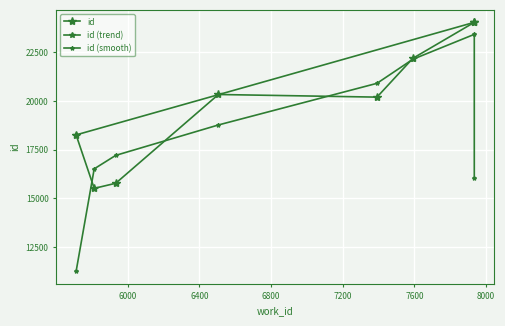

What is the value of the 8th point from the left?

24034